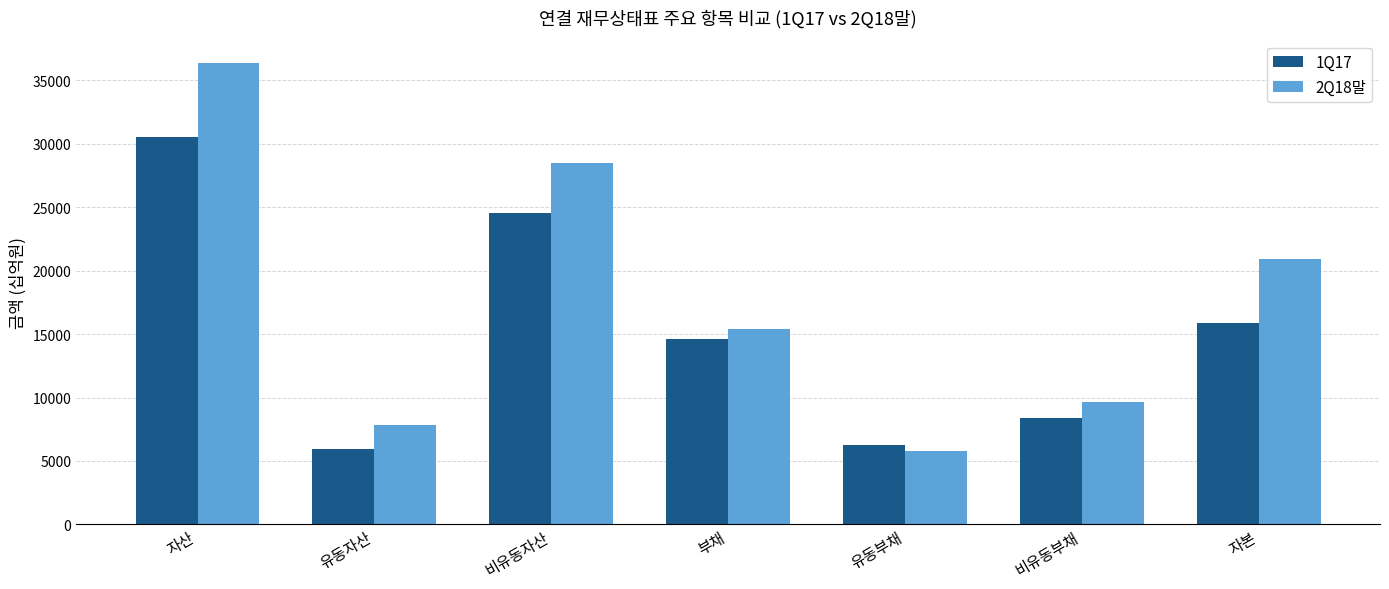

Which series has the widest spread of values?

2Q18말